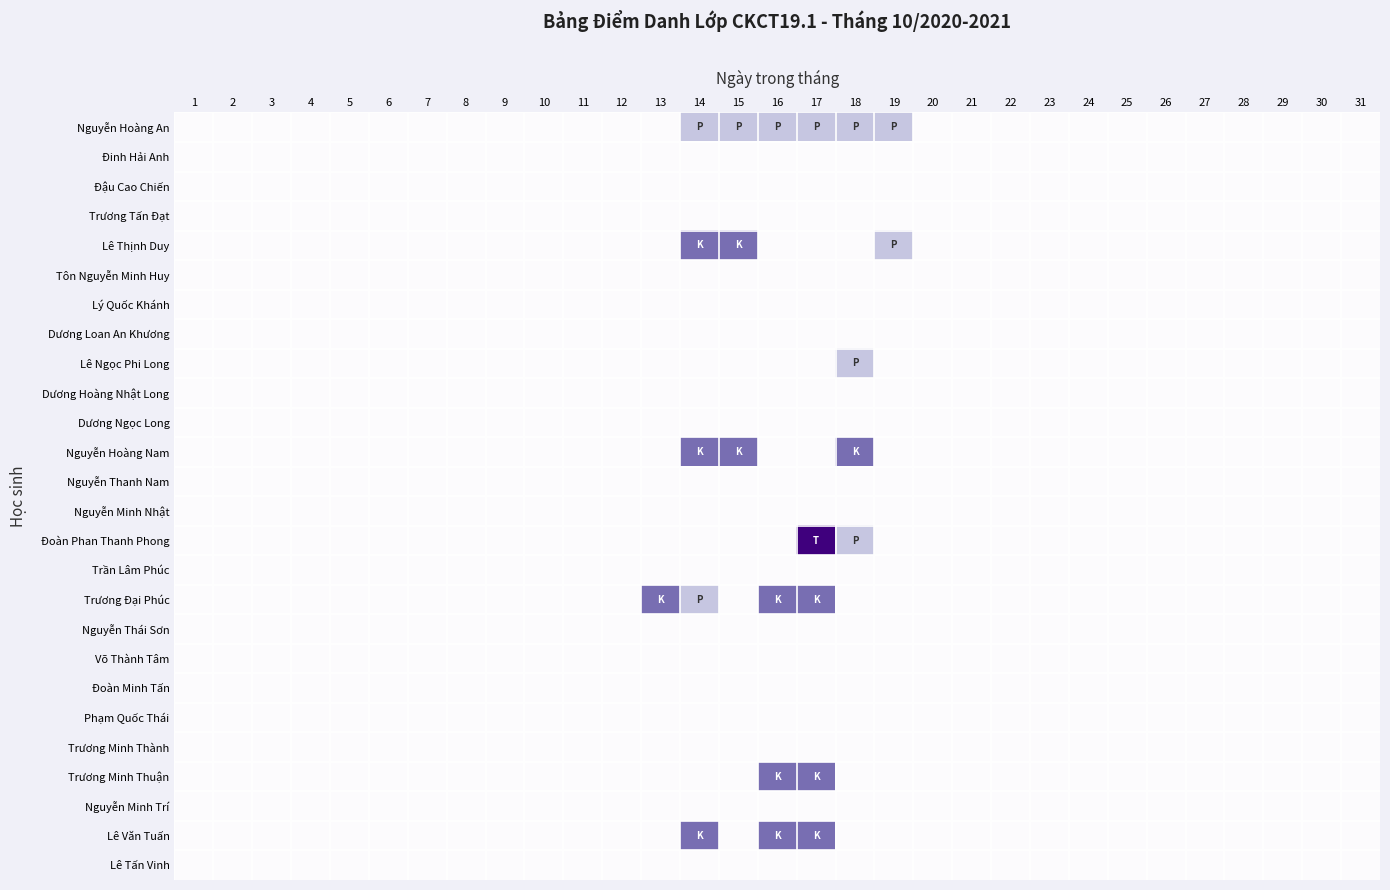

Reading left to right, transcribe all the data shown in this chart.

Nguyễn Hoàng An: 1=0	2=0	3=0	4=0	5=0	6=0	7=0	8=0	9=0	10=0	11=0	12=0	13=0	14=1	15=1	16=1	17=1	18=1	19=1	20=0	21=0	22=0	23=0	24=0	25=0	26=0	27=0	28=0	29=0	30=0	31=0
Đinh Hải Anh: 1=0	2=0	3=0	4=0	5=0	6=0	7=0	8=0	9=0	10=0	11=0	12=0	13=0	14=0	15=0	16=0	17=0	18=0	19=0	20=0	21=0	22=0	23=0	24=0	25=0	26=0	27=0	28=0	29=0	30=0	31=0
Đậu Cao Chiến: 1=0	2=0	3=0	4=0	5=0	6=0	7=0	8=0	9=0	10=0	11=0	12=0	13=0	14=0	15=0	16=0	17=0	18=0	19=0	20=0	21=0	22=0	23=0	24=0	25=0	26=0	27=0	28=0	29=0	30=0	31=0
Trương Tấn Đạt: 1=0	2=0	3=0	4=0	5=0	6=0	7=0	8=0	9=0	10=0	11=0	12=0	13=0	14=0	15=0	16=0	17=0	18=0	19=0	20=0	21=0	22=0	23=0	24=0	25=0	26=0	27=0	28=0	29=0	30=0	31=0
Lê Thịnh Duy: 1=0	2=0	3=0	4=0	5=0	6=0	7=0	8=0	9=0	10=0	11=0	12=0	13=0	14=2	15=2	16=0	17=0	18=0	19=1	20=0	21=0	22=0	23=0	24=0	25=0	26=0	27=0	28=0	29=0	30=0	31=0
Tôn Nguyễn Minh Huy: 1=0	2=0	3=0	4=0	5=0	6=0	7=0	8=0	9=0	10=0	11=0	12=0	13=0	14=0	15=0	16=0	17=0	18=0	19=0	20=0	21=0	22=0	23=0	24=0	25=0	26=0	27=0	28=0	29=0	30=0	31=0
Lý Quốc Khánh: 1=0	2=0	3=0	4=0	5=0	6=0	7=0	8=0	9=0	10=0	11=0	12=0	13=0	14=0	15=0	16=0	17=0	18=0	19=0	20=0	21=0	22=0	23=0	24=0	25=0	26=0	27=0	28=0	29=0	30=0	31=0
Dương Loan An Khương: 1=0	2=0	3=0	4=0	5=0	6=0	7=0	8=0	9=0	10=0	11=0	12=0	13=0	14=0	15=0	16=0	17=0	18=0	19=0	20=0	21=0	22=0	23=0	24=0	25=0	26=0	27=0	28=0	29=0	30=0	31=0
Lê Ngọc Phi Long: 1=0	2=0	3=0	4=0	5=0	6=0	7=0	8=0	9=0	10=0	11=0	12=0	13=0	14=0	15=0	16=0	17=0	18=1	19=0	20=0	21=0	22=0	23=0	24=0	25=0	26=0	27=0	28=0	29=0	30=0	31=0
Dương Hoàng Nhật Long: 1=0	2=0	3=0	4=0	5=0	6=0	7=0	8=0	9=0	10=0	11=0	12=0	13=0	14=0	15=0	16=0	17=0	18=0	19=0	20=0	21=0	22=0	23=0	24=0	25=0	26=0	27=0	28=0	29=0	30=0	31=0
Dương Ngọc Long: 1=0	2=0	3=0	4=0	5=0	6=0	7=0	8=0	9=0	10=0	11=0	12=0	13=0	14=0	15=0	16=0	17=0	18=0	19=0	20=0	21=0	22=0	23=0	24=0	25=0	26=0	27=0	28=0	29=0	30=0	31=0
Nguyễn Hoàng Nam: 1=0	2=0	3=0	4=0	5=0	6=0	7=0	8=0	9=0	10=0	11=0	12=0	13=0	14=2	15=2	16=0	17=0	18=2	19=0	20=0	21=0	22=0	23=0	24=0	25=0	26=0	27=0	28=0	29=0	30=0	31=0
Nguyễn Thanh Nam: 1=0	2=0	3=0	4=0	5=0	6=0	7=0	8=0	9=0	10=0	11=0	12=0	13=0	14=0	15=0	16=0	17=0	18=0	19=0	20=0	21=0	22=0	23=0	24=0	25=0	26=0	27=0	28=0	29=0	30=0	31=0
Nguyễn Minh Nhật: 1=0	2=0	3=0	4=0	5=0	6=0	7=0	8=0	9=0	10=0	11=0	12=0	13=0	14=0	15=0	16=0	17=0	18=0	19=0	20=0	21=0	22=0	23=0	24=0	25=0	26=0	27=0	28=0	29=0	30=0	31=0
Đoàn Phan Thanh Phong: 1=0	2=0	3=0	4=0	5=0	6=0	7=0	8=0	9=0	10=0	11=0	12=0	13=0	14=0	15=0	16=0	17=3	18=1	19=0	20=0	21=0	22=0	23=0	24=0	25=0	26=0	27=0	28=0	29=0	30=0	31=0
Trần Lâm Phúc: 1=0	2=0	3=0	4=0	5=0	6=0	7=0	8=0	9=0	10=0	11=0	12=0	13=0	14=0	15=0	16=0	17=0	18=0	19=0	20=0	21=0	22=0	23=0	24=0	25=0	26=0	27=0	28=0	29=0	30=0	31=0
Trương Đại Phúc: 1=0	2=0	3=0	4=0	5=0	6=0	7=0	8=0	9=0	10=0	11=0	12=0	13=2	14=1	15=0	16=2	17=2	18=0	19=0	20=0	21=0	22=0	23=0	24=0	25=0	26=0	27=0	28=0	29=0	30=0	31=0
Nguyễn Thái Sơn: 1=0	2=0	3=0	4=0	5=0	6=0	7=0	8=0	9=0	10=0	11=0	12=0	13=0	14=0	15=0	16=0	17=0	18=0	19=0	20=0	21=0	22=0	23=0	24=0	25=0	26=0	27=0	28=0	29=0	30=0	31=0
Võ Thành Tâm: 1=0	2=0	3=0	4=0	5=0	6=0	7=0	8=0	9=0	10=0	11=0	12=0	13=0	14=0	15=0	16=0	17=0	18=0	19=0	20=0	21=0	22=0	23=0	24=0	25=0	26=0	27=0	28=0	29=0	30=0	31=0
Đoàn Minh Tấn: 1=0	2=0	3=0	4=0	5=0	6=0	7=0	8=0	9=0	10=0	11=0	12=0	13=0	14=0	15=0	16=0	17=0	18=0	19=0	20=0	21=0	22=0	23=0	24=0	25=0	26=0	27=0	28=0	29=0	30=0	31=0
Phạm Quốc Thái: 1=0	2=0	3=0	4=0	5=0	6=0	7=0	8=0	9=0	10=0	11=0	12=0	13=0	14=0	15=0	16=0	17=0	18=0	19=0	20=0	21=0	22=0	23=0	24=0	25=0	26=0	27=0	28=0	29=0	30=0	31=0
Trương Minh Thành: 1=0	2=0	3=0	4=0	5=0	6=0	7=0	8=0	9=0	10=0	11=0	12=0	13=0	14=0	15=0	16=0	17=0	18=0	19=0	20=0	21=0	22=0	23=0	24=0	25=0	26=0	27=0	28=0	29=0	30=0	31=0
Trương Minh Thuận: 1=0	2=0	3=0	4=0	5=0	6=0	7=0	8=0	9=0	10=0	11=0	12=0	13=0	14=0	15=0	16=2	17=2	18=0	19=0	20=0	21=0	22=0	23=0	24=0	25=0	26=0	27=0	28=0	29=0	30=0	31=0
Nguyễn Minh Trí: 1=0	2=0	3=0	4=0	5=0	6=0	7=0	8=0	9=0	10=0	11=0	12=0	13=0	14=0	15=0	16=0	17=0	18=0	19=0	20=0	21=0	22=0	23=0	24=0	25=0	26=0	27=0	28=0	29=0	30=0	31=0
Lê Văn Tuấn: 1=0	2=0	3=0	4=0	5=0	6=0	7=0	8=0	9=0	10=0	11=0	12=0	13=0	14=2	15=0	16=2	17=2	18=0	19=0	20=0	21=0	22=0	23=0	24=0	25=0	26=0	27=0	28=0	29=0	30=0	31=0
Lê Tấn Vinh: 1=0	2=0	3=0	4=0	5=0	6=0	7=0	8=0	9=0	10=0	11=0	12=0	13=0	14=0	15=0	16=0	17=0	18=0	19=0	20=0	21=0	22=0	23=0	24=0	25=0	26=0	27=0	28=0	29=0	30=0	31=0